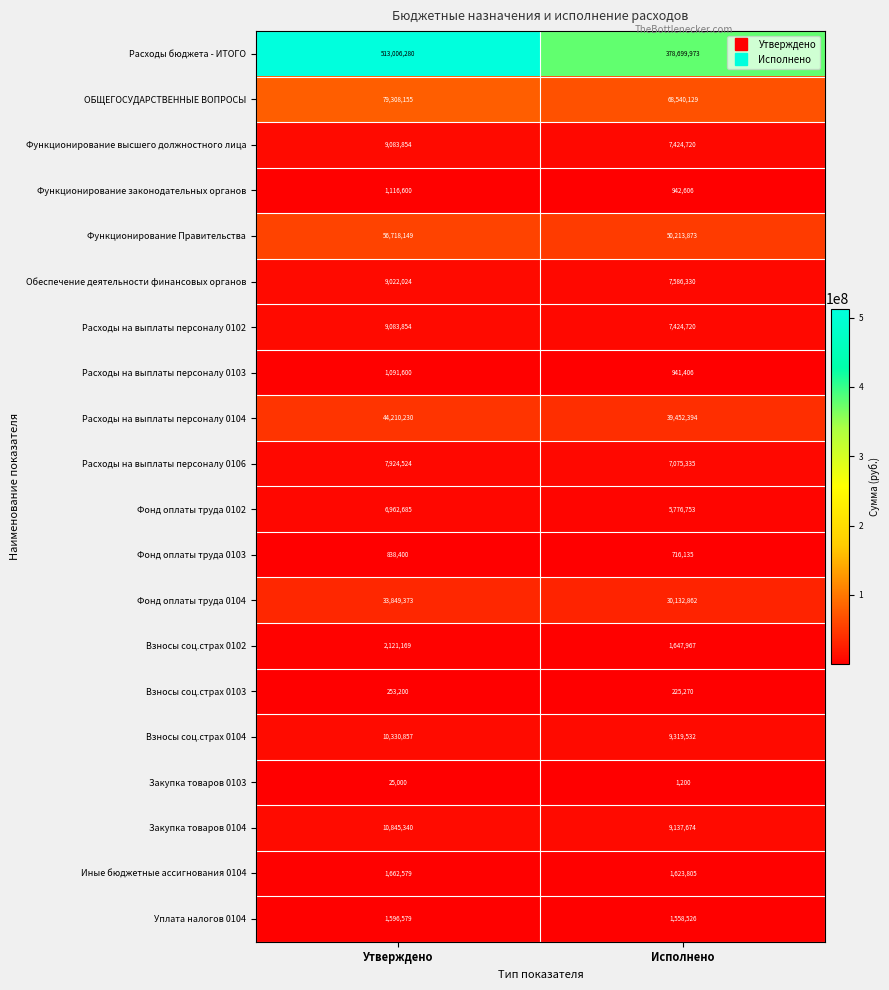

List the labels in order of Расходы на выплаты персоналу 0103 value, smallest first.

Исполнено, Утверждено